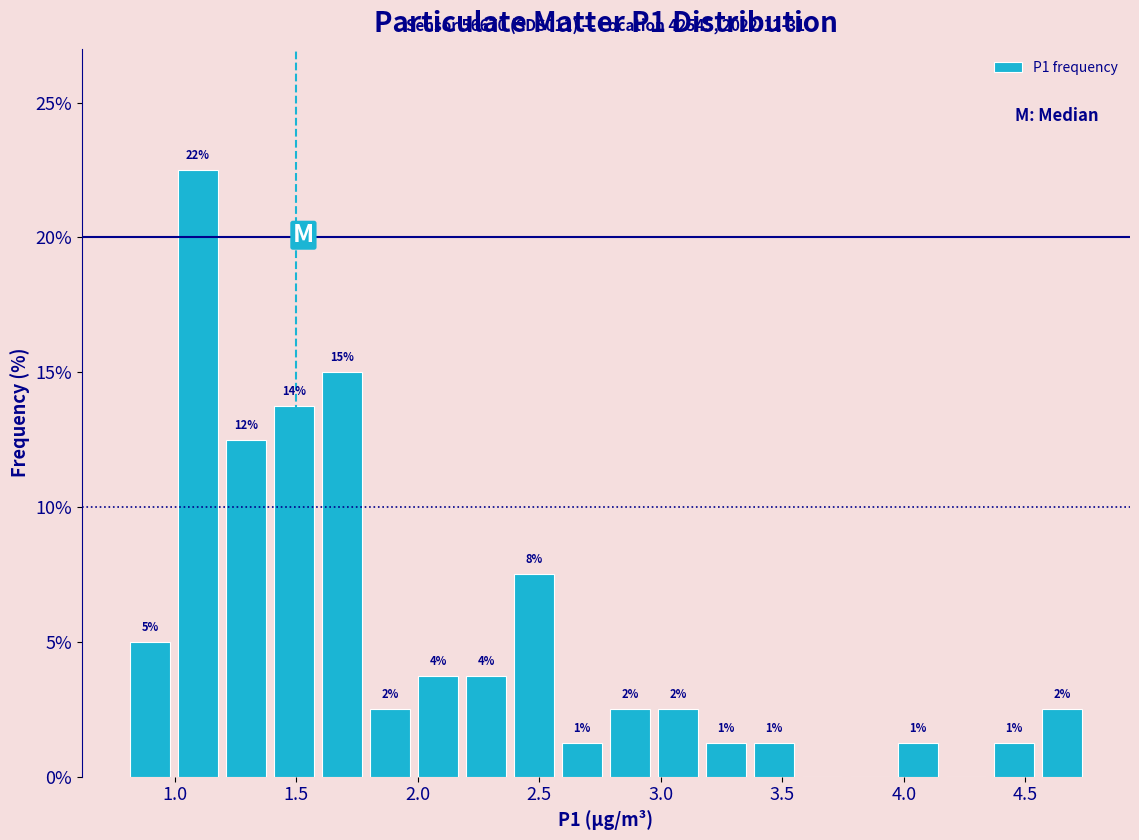

Around what value on the x-axis is the tallest bar? Give the approximate position of its centre, as read against the axis.

1.10